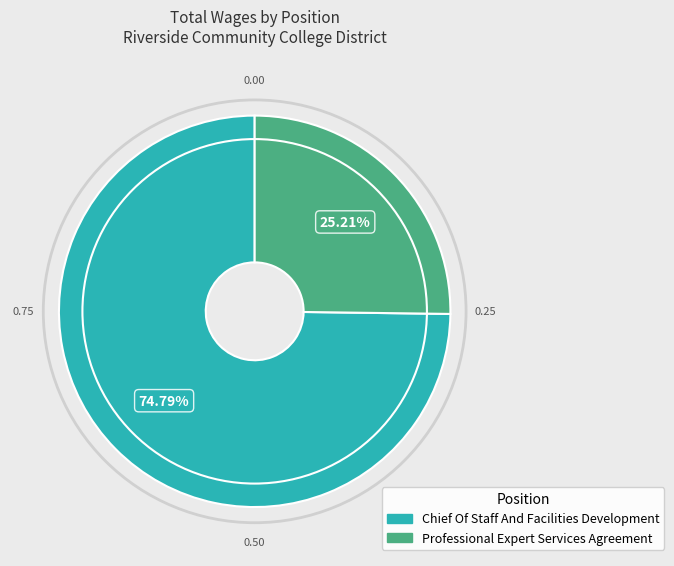

Combined, do Professional Expert Services Agreement and Chief Of Staff And Facilities Development account for over 50%?

Yes